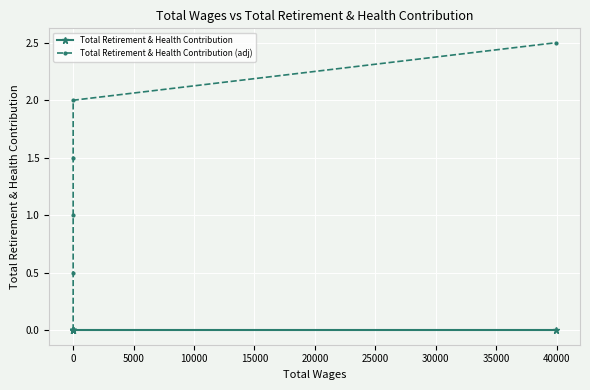

Reading right to left, extract all data points from this chart.

Total Retirement & Health Contribution: 0.0	0.0	0.0	0.0	0.0	0.0
Total Retirement & Health Contribution (adj): 2.5	2.0	1.5	1.0	0.5	0.0